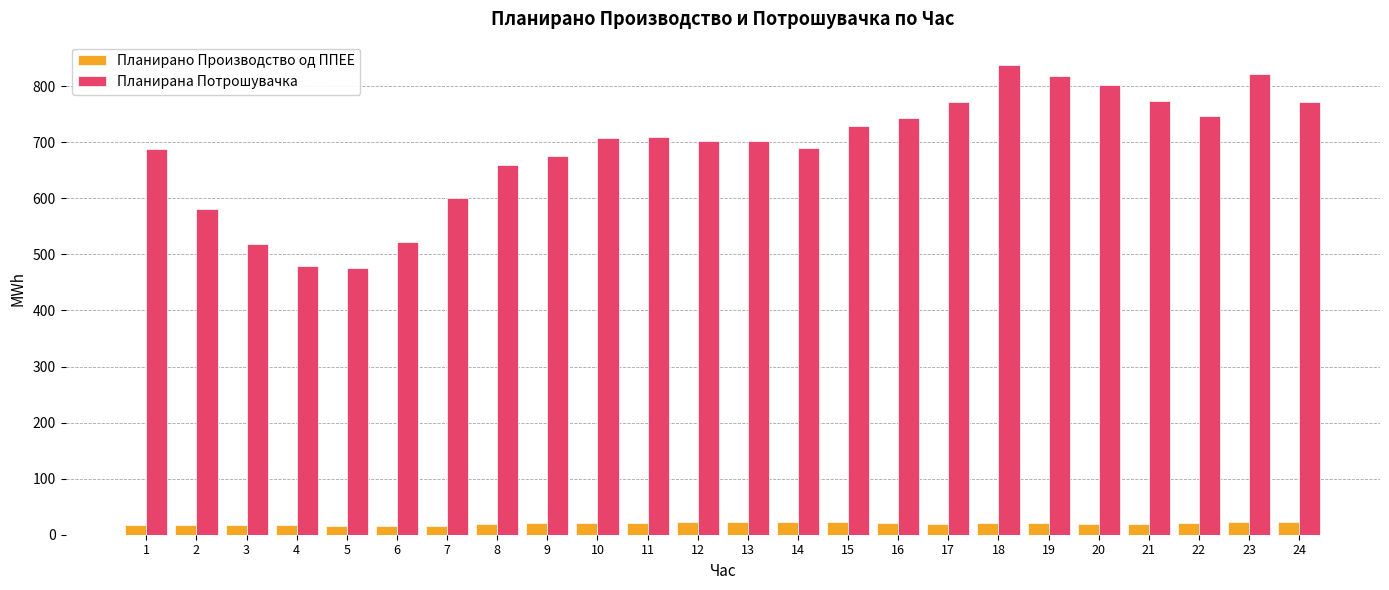

How many distinct data groups are displayed?

2